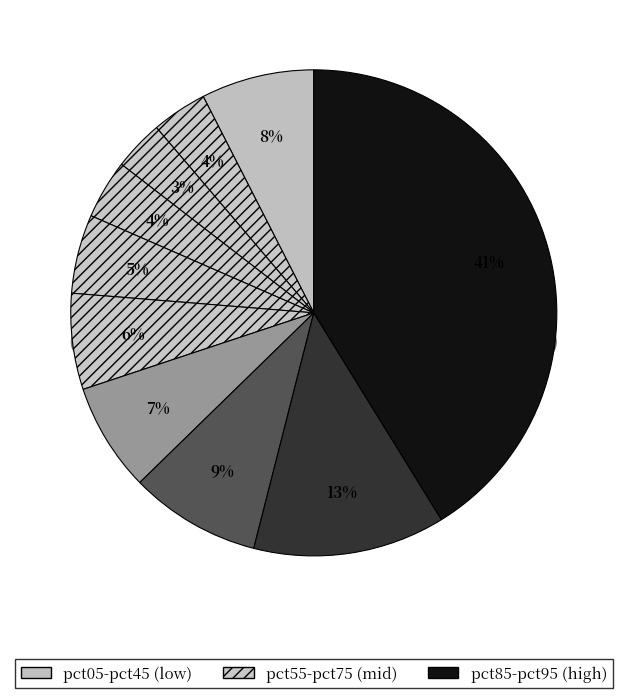

To the nearest percent, what portion does pct75 represent?

9%